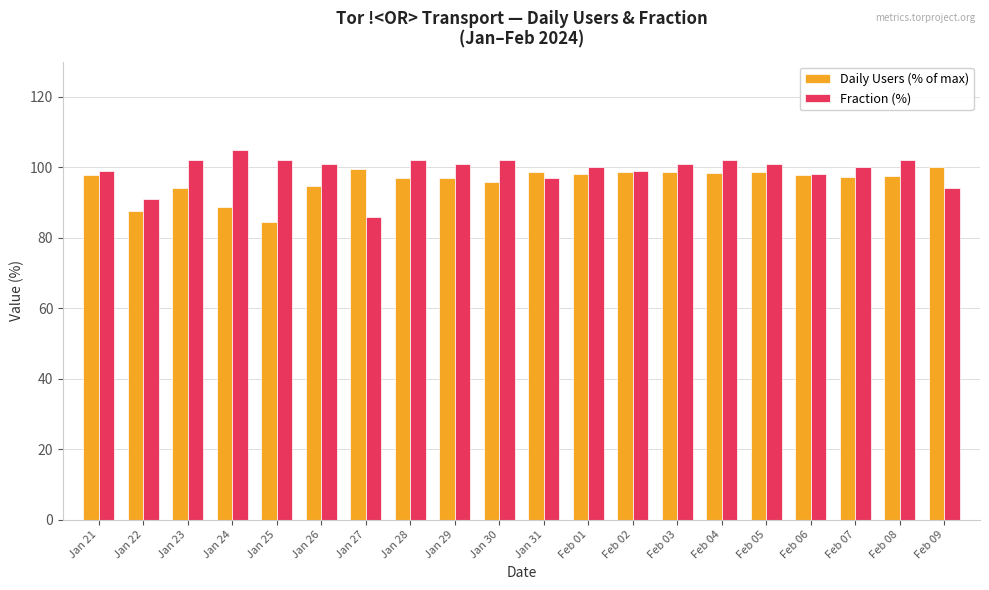

What is the spread (max minus min) of values at Feb 01?

1.9